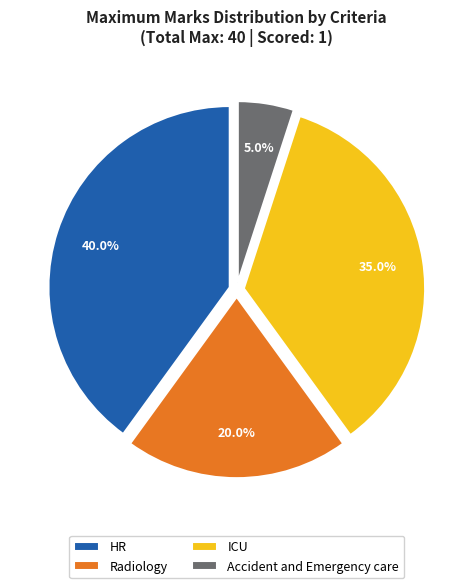

True or false: Radiology accounts for 11% of the total.

False